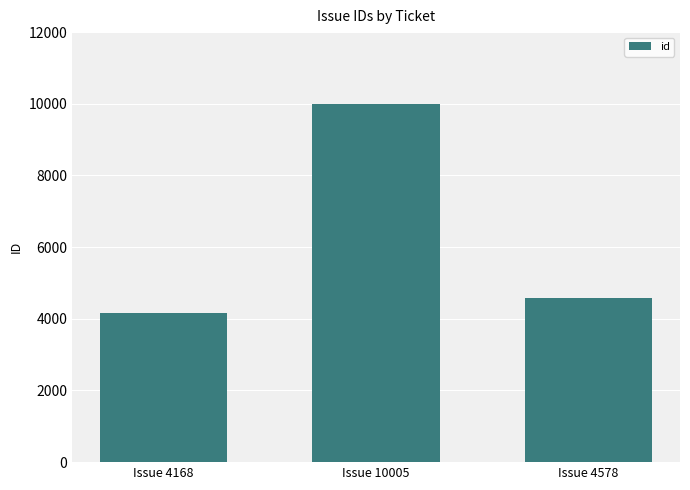

Is it true that the value at Issue 10005 is 10005?

True